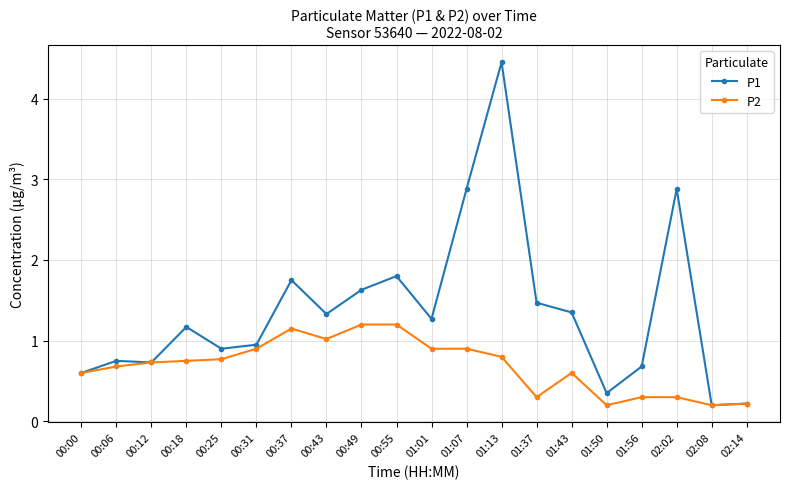

Count the number of categories in the chart.

20